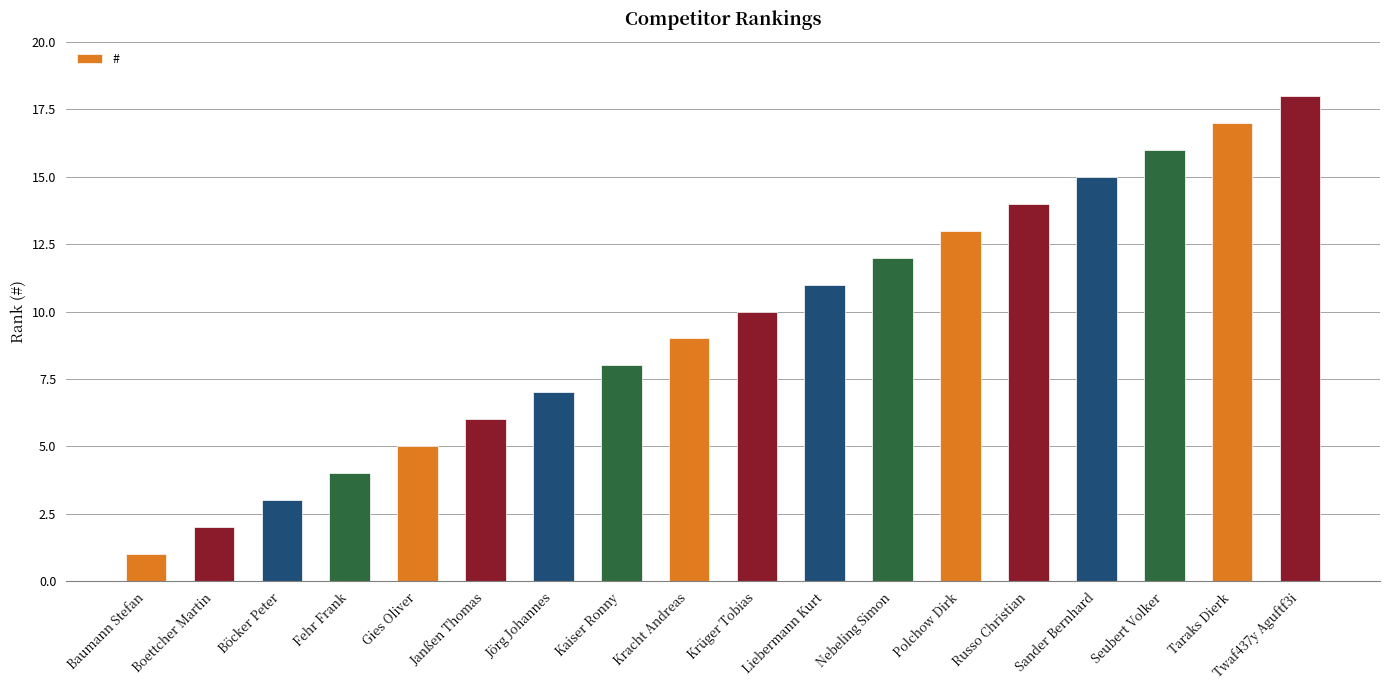

Read the value at Krüger Tobias, to the nearest 5.

10